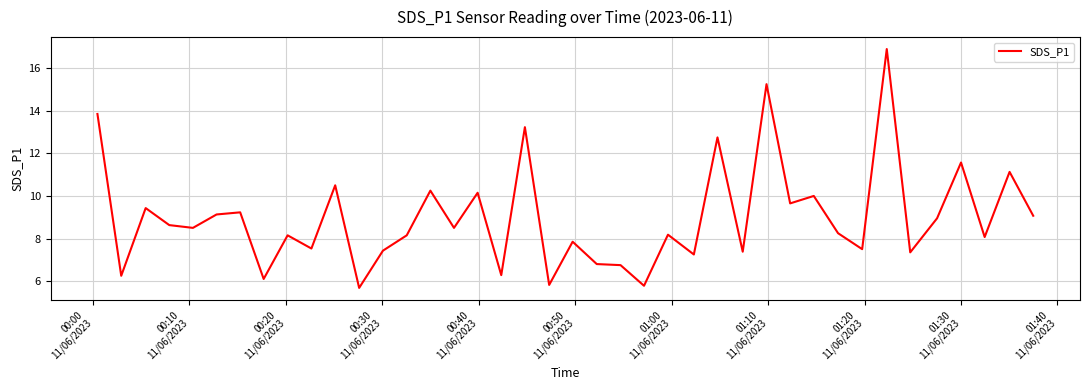

What is the difference between the maximum and minimum values?

11.2